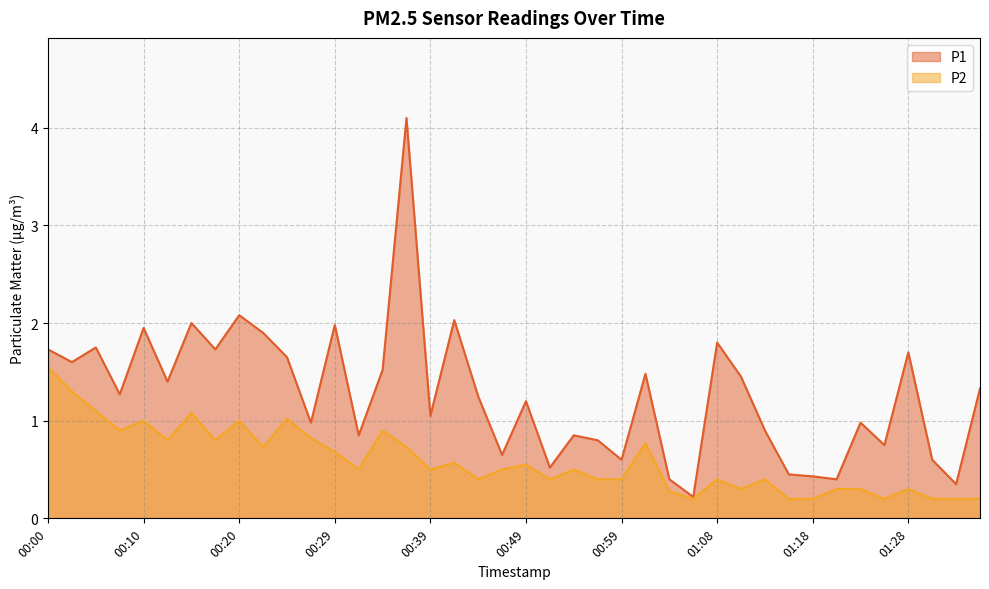

List the series in order of their overall mean, highest first.

P1, P2